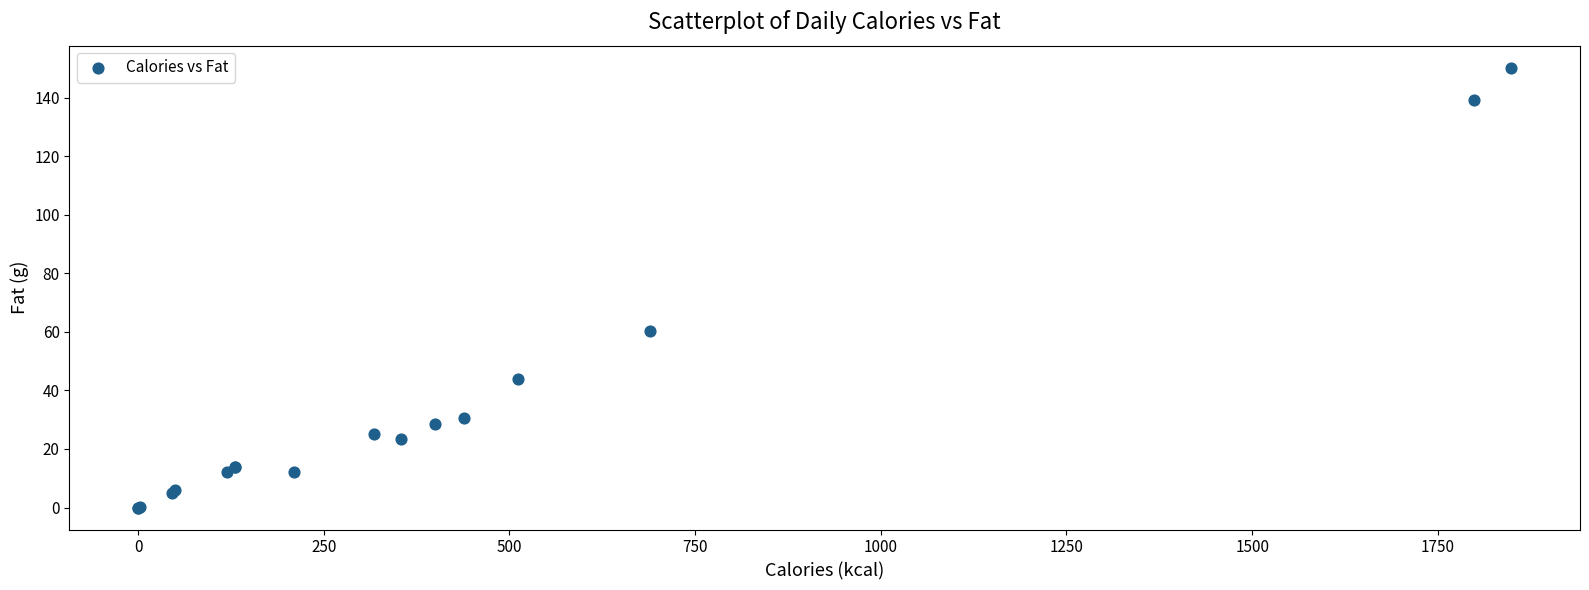

What Y value in the scatter plot is closest to 75?

60.2